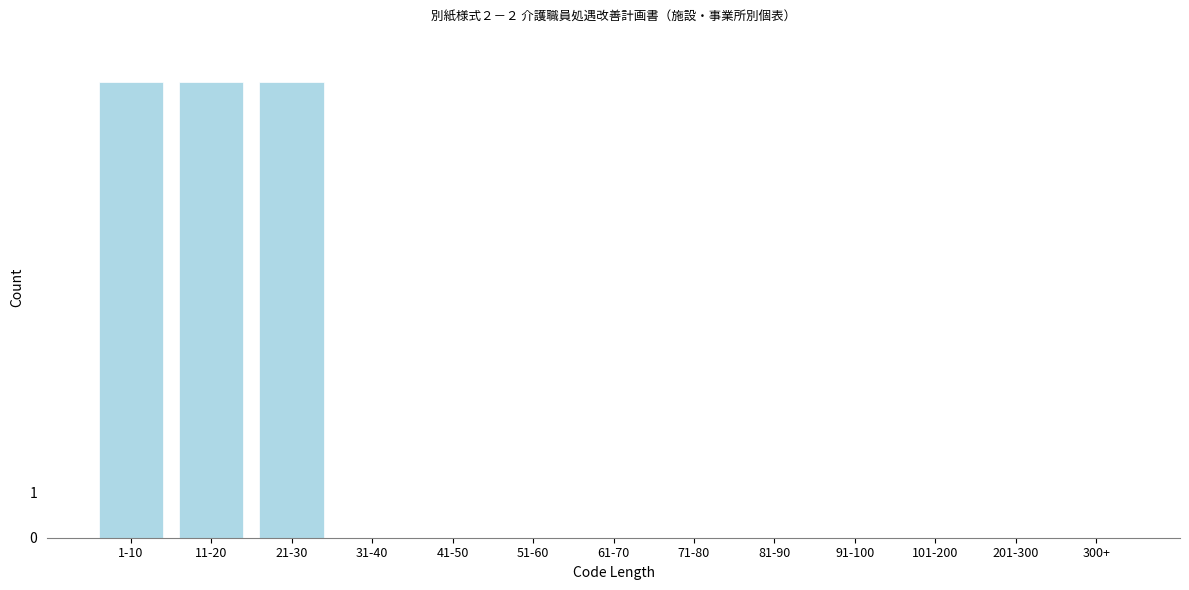

Reading right to left, extract all data points from this chart.

300+=0	201-300=0	101-200=0	91-100=0	81-90=0	71-80=0	61-70=0	51-60=0	41-50=0	31-40=0	21-30=10	11-20=10	1-10=10